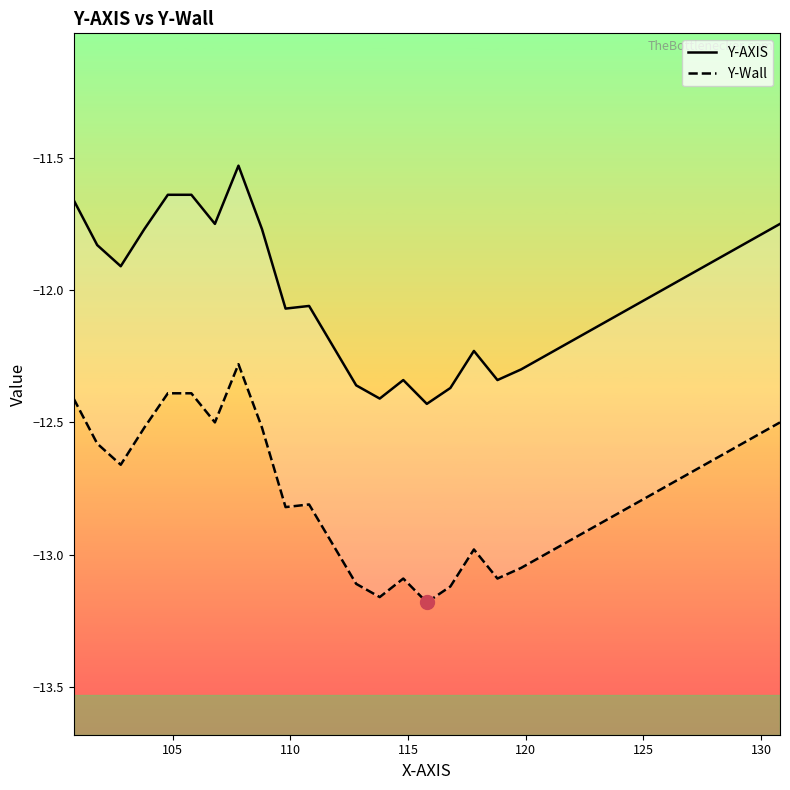

The value of Y-AXIS at 21 is -3.8. True or false?

False